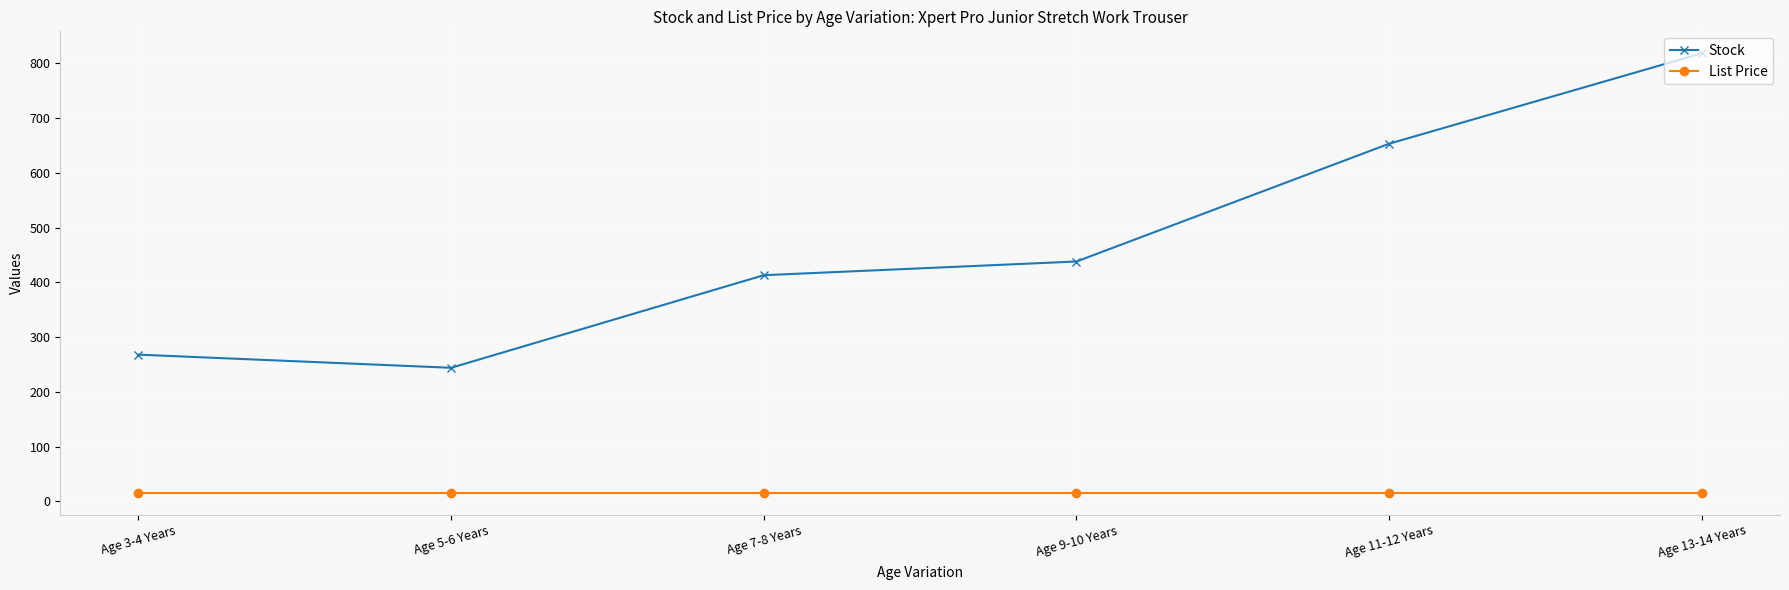

What is the average value of the Stock series?

472.3